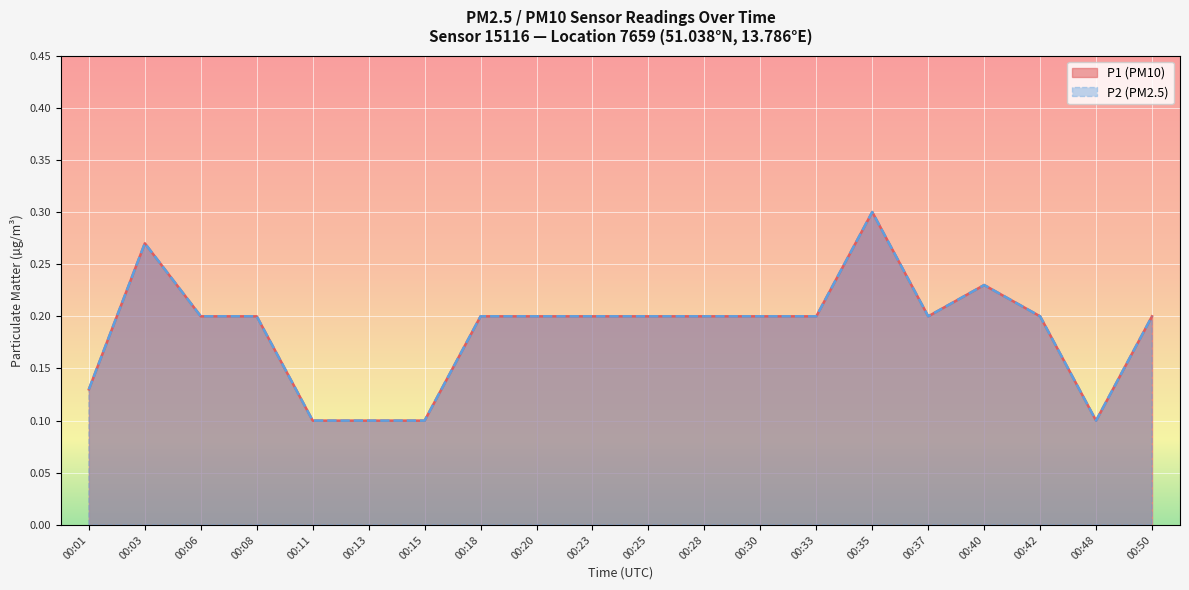

True or false: P2 and P1 cross at least once.

False